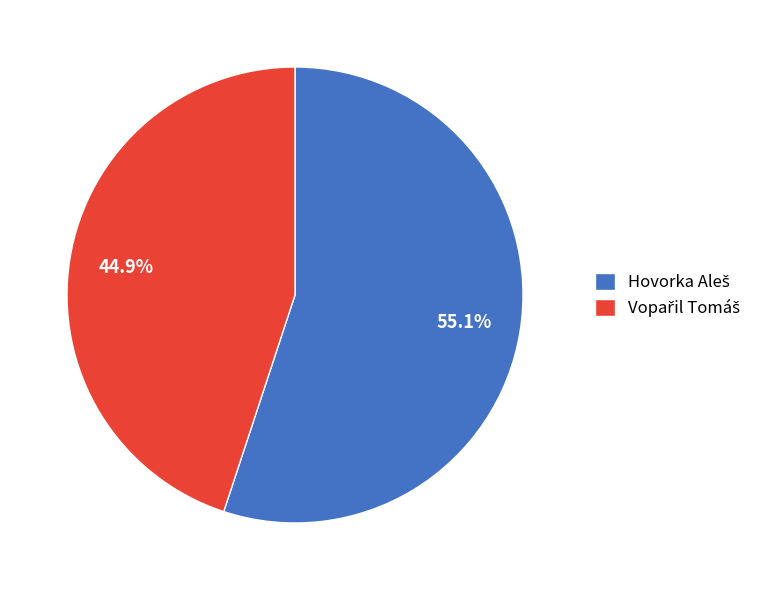

Is there any slice that represents more than half of the pie?

Yes